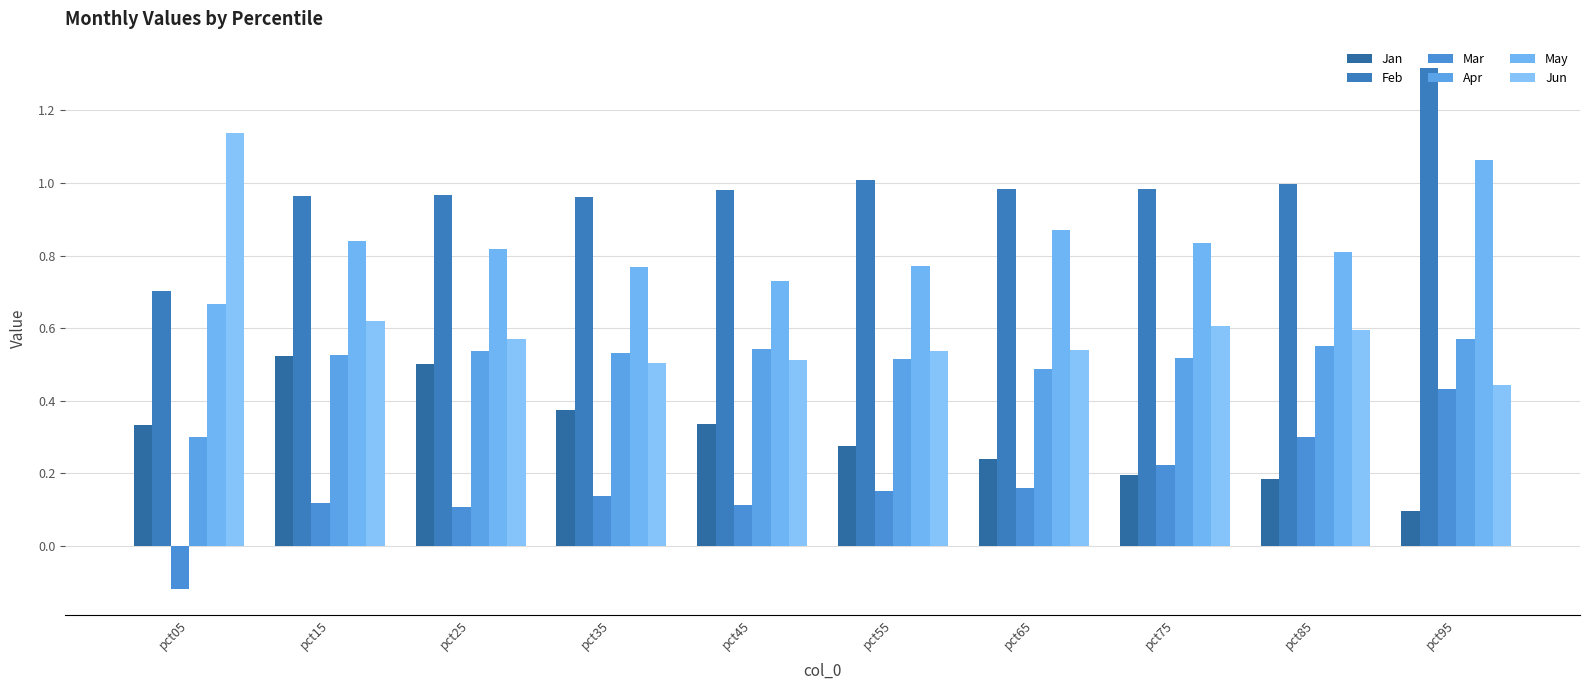

The value of Apr at pct05 is 0.5. True or false?

False